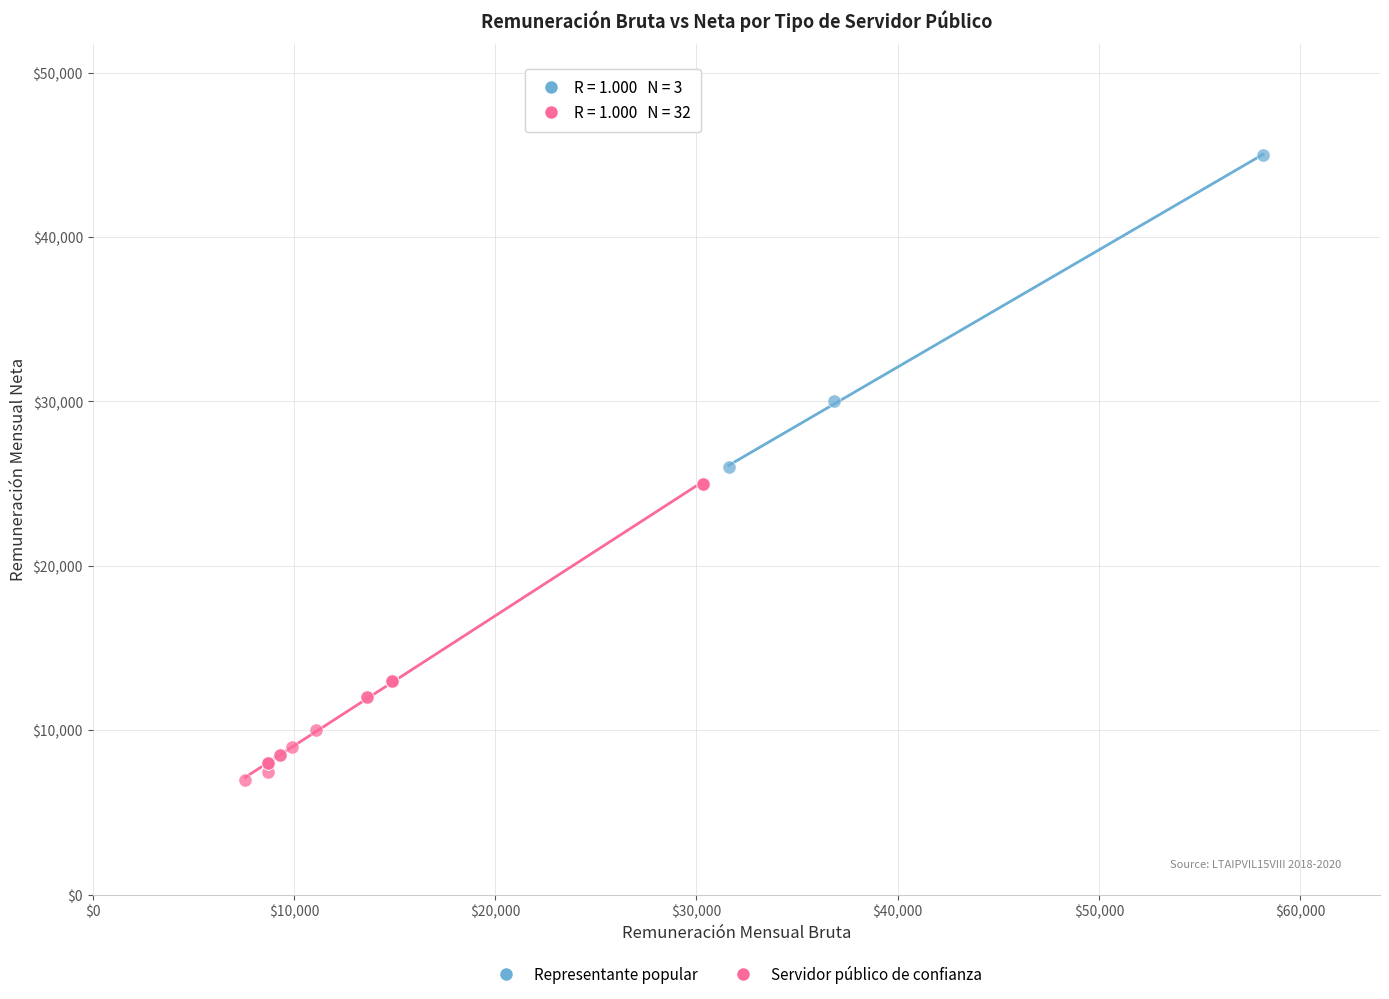

Which series contains the highest Y value?

Representante popular